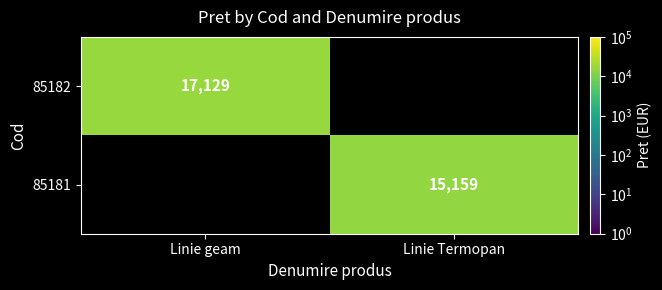

Is it true that 85182 equals 22667.8 at Linie geam?

False